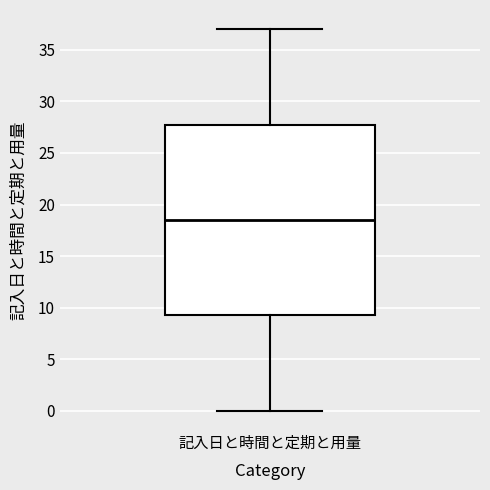

Where does the upper whisker of the box for 記入日と時間と定期と用量 end on the y-axis? The values are not printed on the chart, so give them approximately, as read against the axis.

37.0